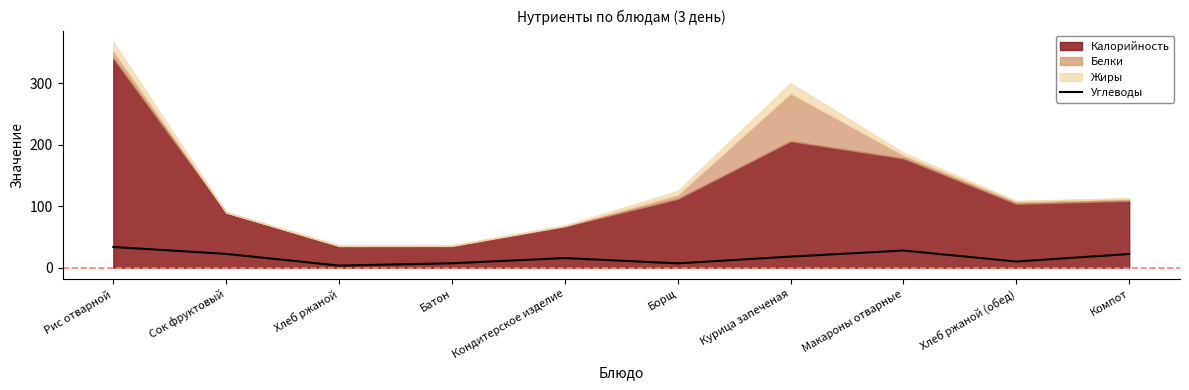

Read the Углеводы value at Компот.

22.2